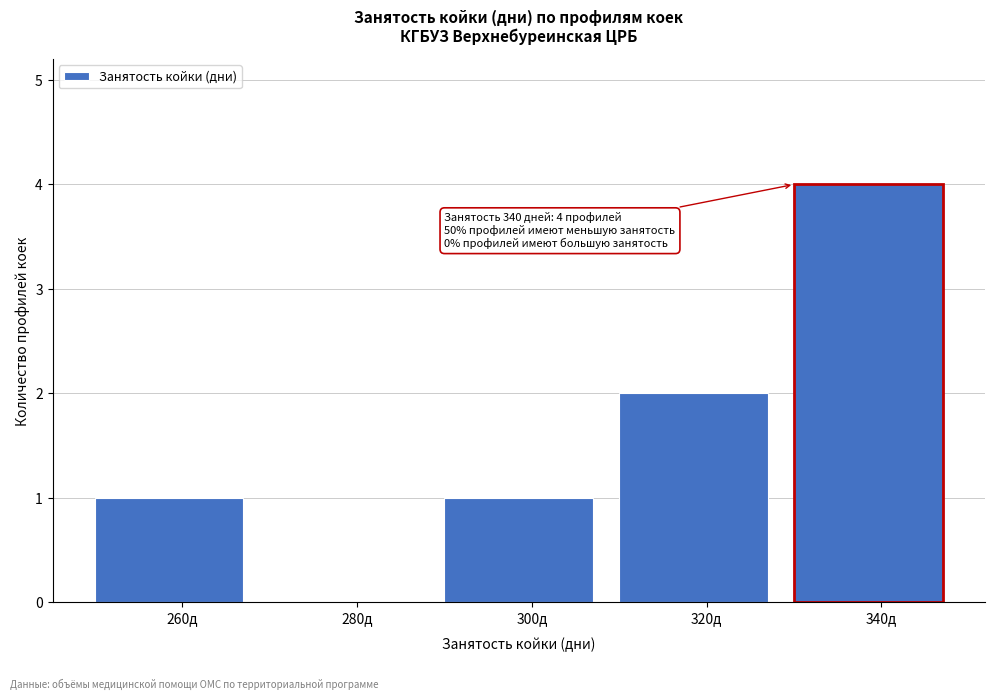

Reading left to right, what are all the values shown in this chart?

260д=1	280д=0	300д=1	320д=2	340д=4